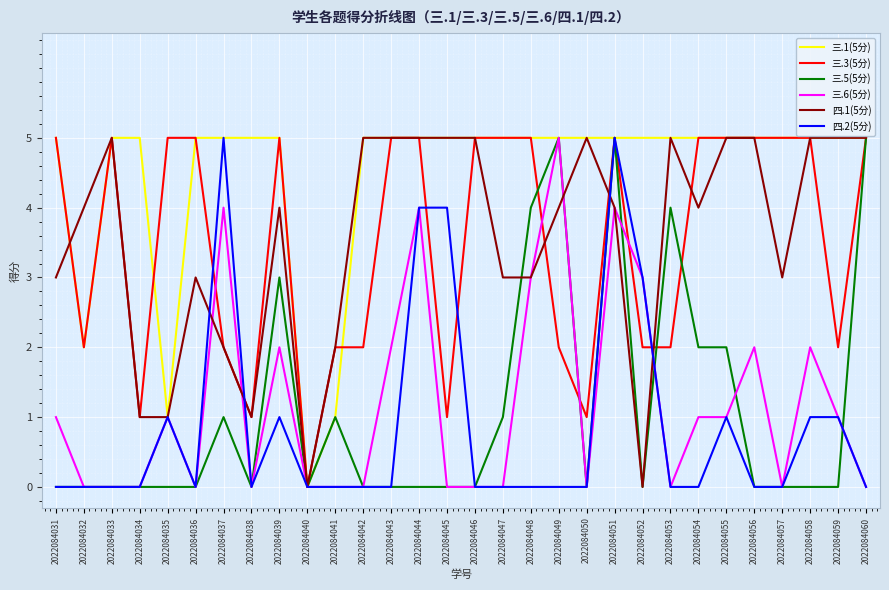

What is the spread (max minus min) of values at 2022084042?

5